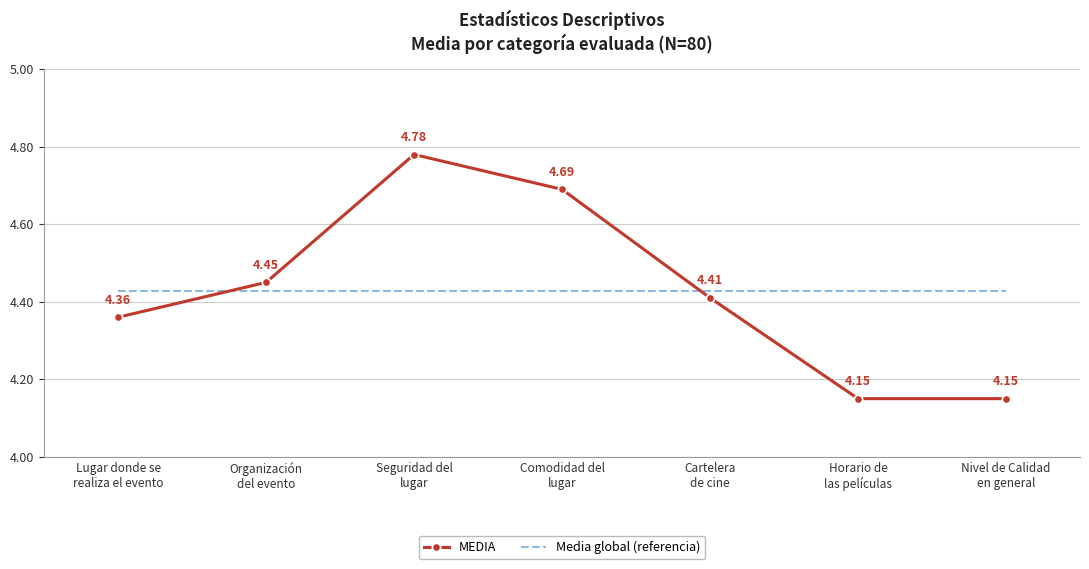

After their last crossing, which series has the higher values: Media global (referencia) or MEDIA?

Media global (referencia)